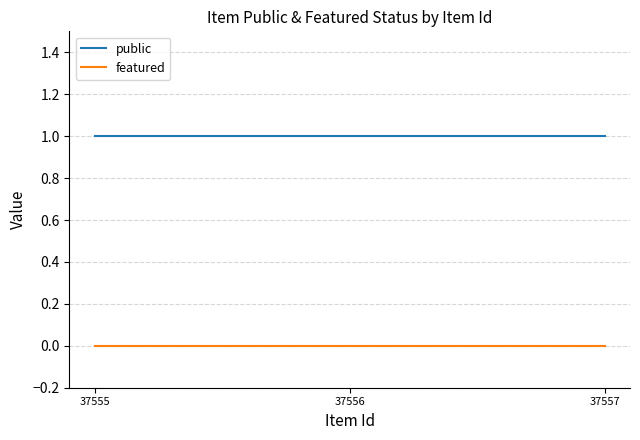

What is the sum of all public values?

3